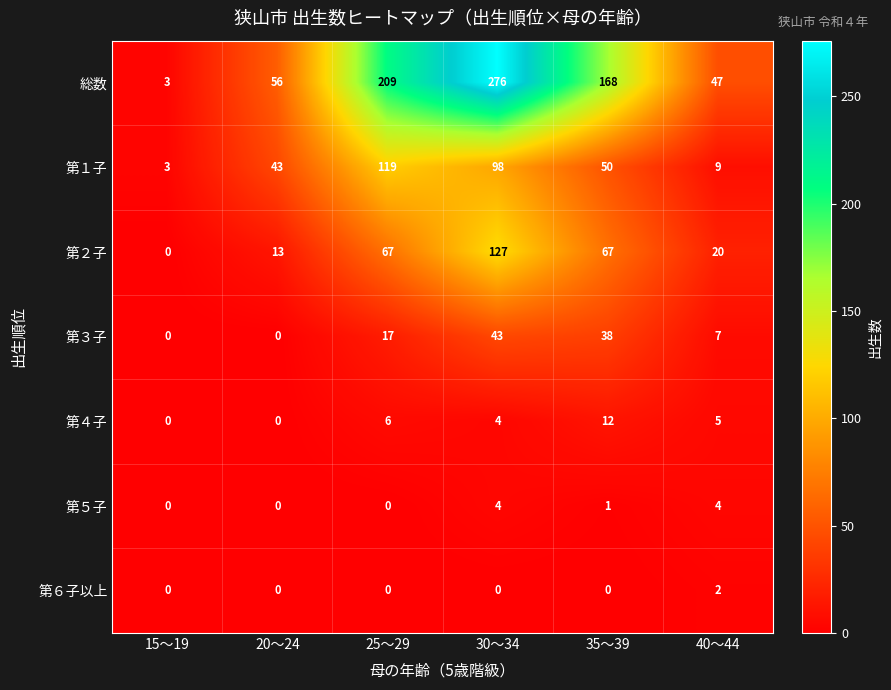

At which category is the sum across all series the highest?

30～34